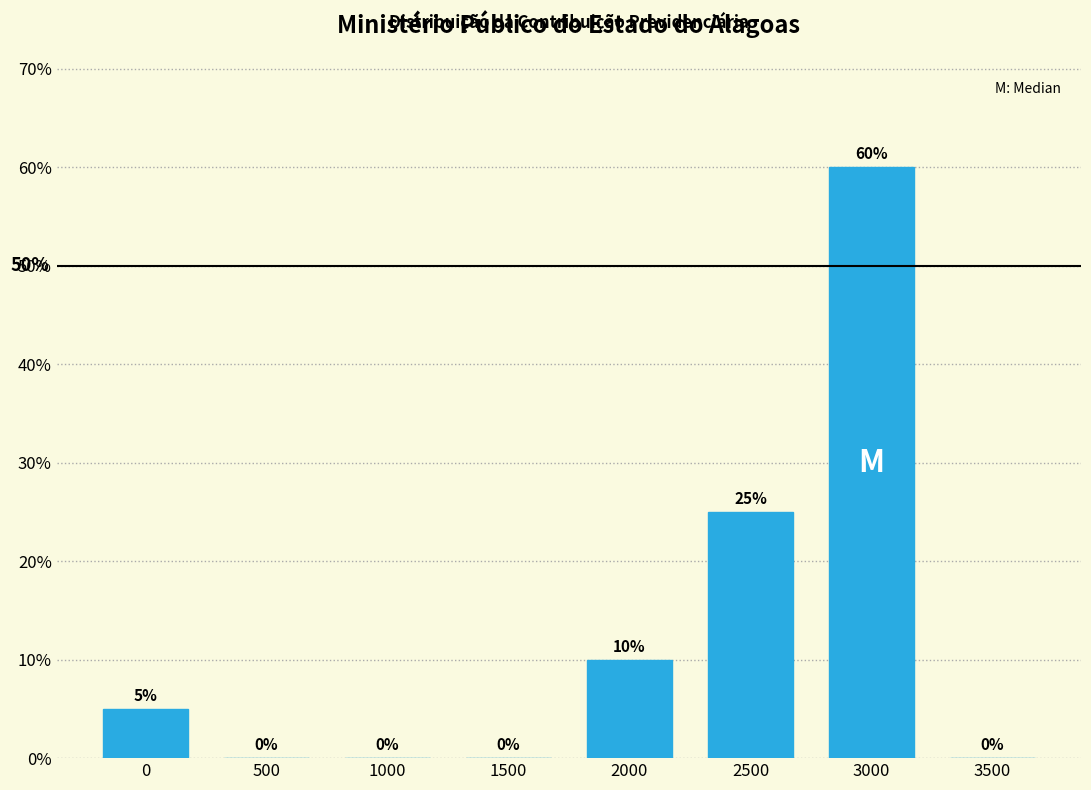

Reading right to left, extract all data points from this chart.

3500=0	3000=60	2500=25	2000=10	1500=0	1000=0	500=0	0=5